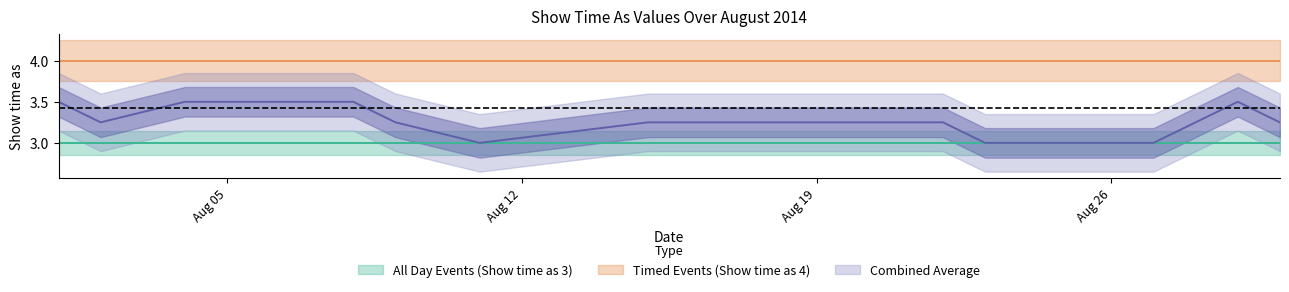

Which series has the largest total across all categories?

Timed Events (Show time as 4)